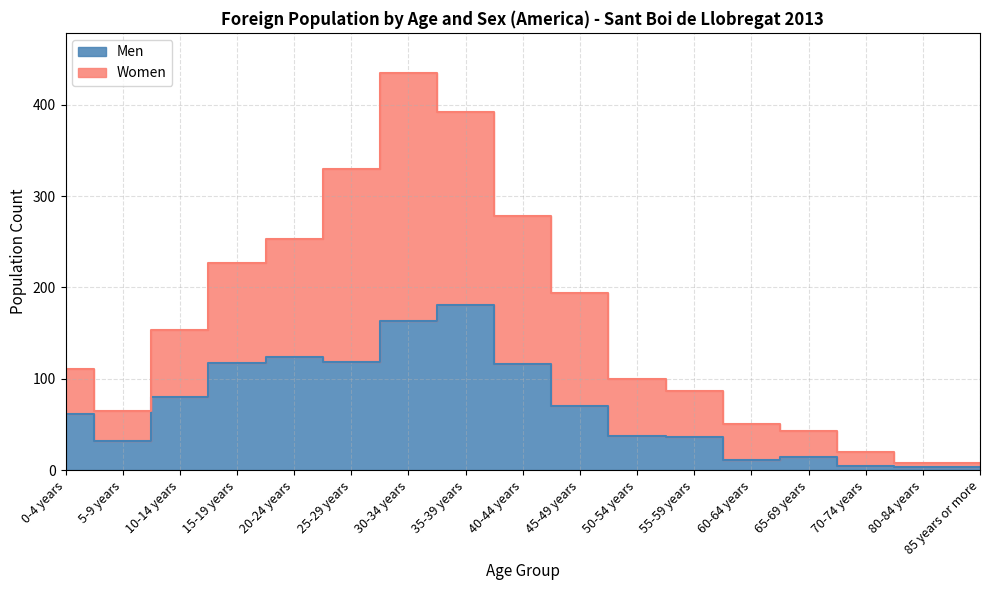

Count the number of data series in this chart.

2